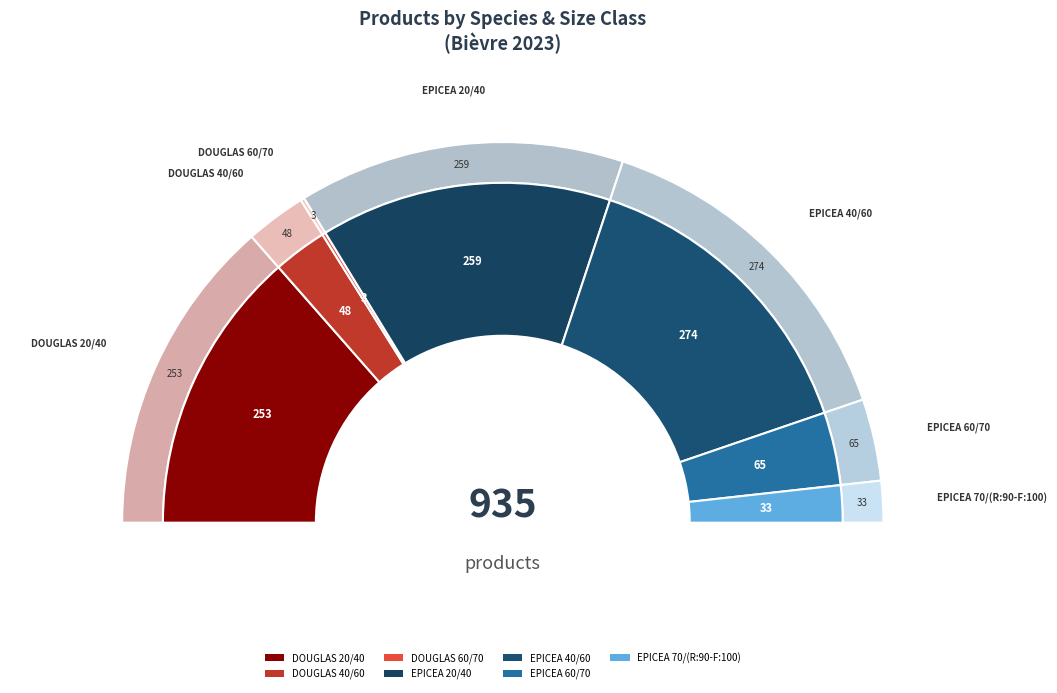

Does DOUGLAS 20/40 represent more than half of the total?

No